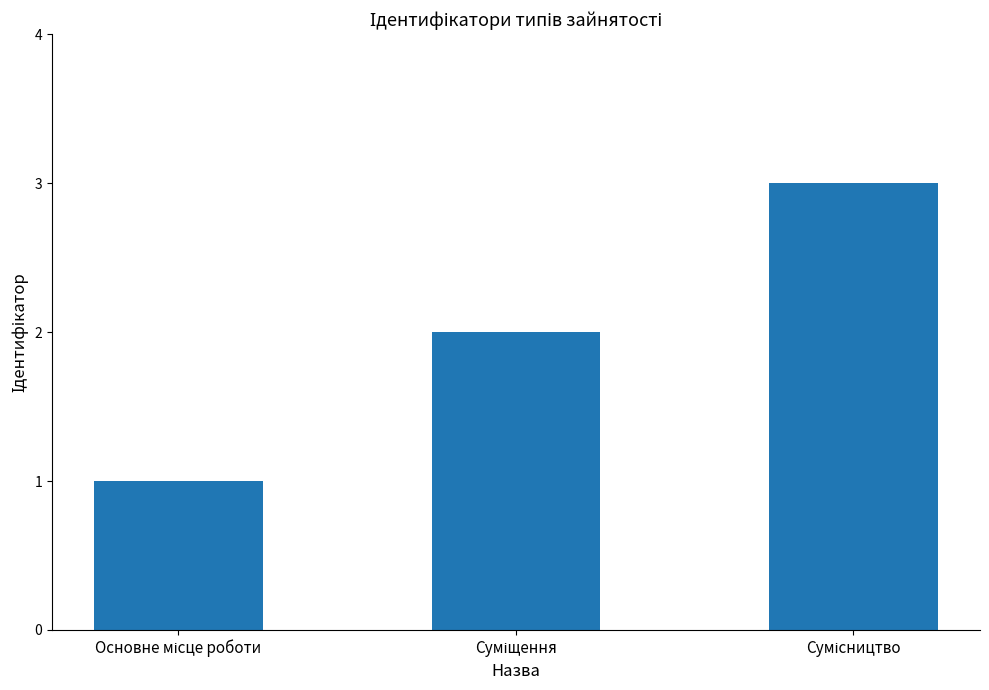

What is the difference between the maximum and second lowest values?

1